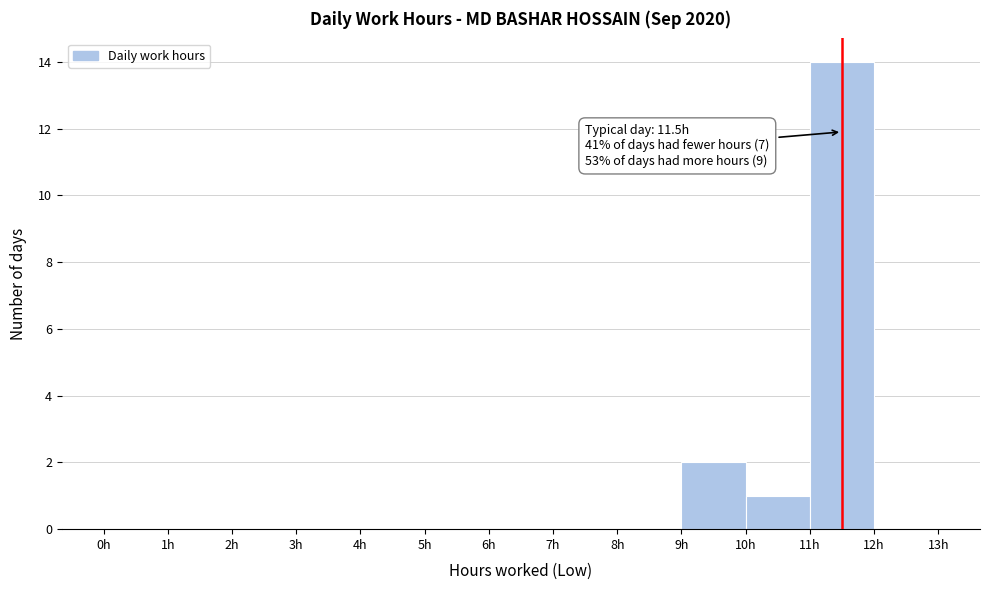

Which range on the x-axis has the tallest bar?

11 to 12